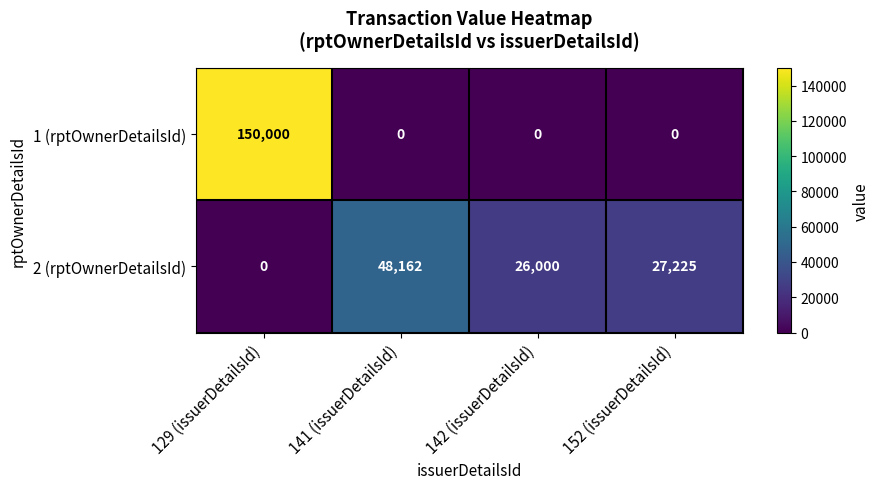

What is the average value of the 2 (rptOwnerDetailsId) series?

25347